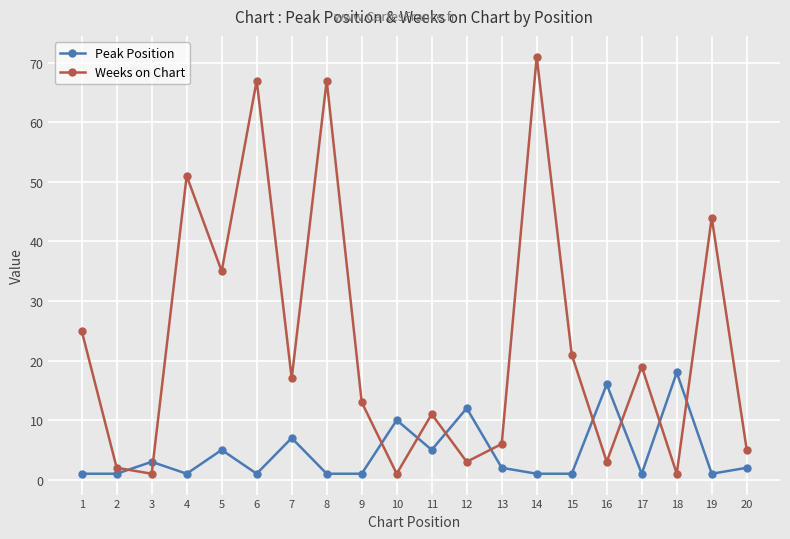

Reading left to right, extract all data points from this chart.

Peak Position: 1	1	3	1	5	1	7	1	1	10	5	12	2	1	1	16	1	18	1	2
Weeks on Chart: 25	2	1	51	35	67	17	67	13	1	11	3	6	71	21	3	19	1	44	5